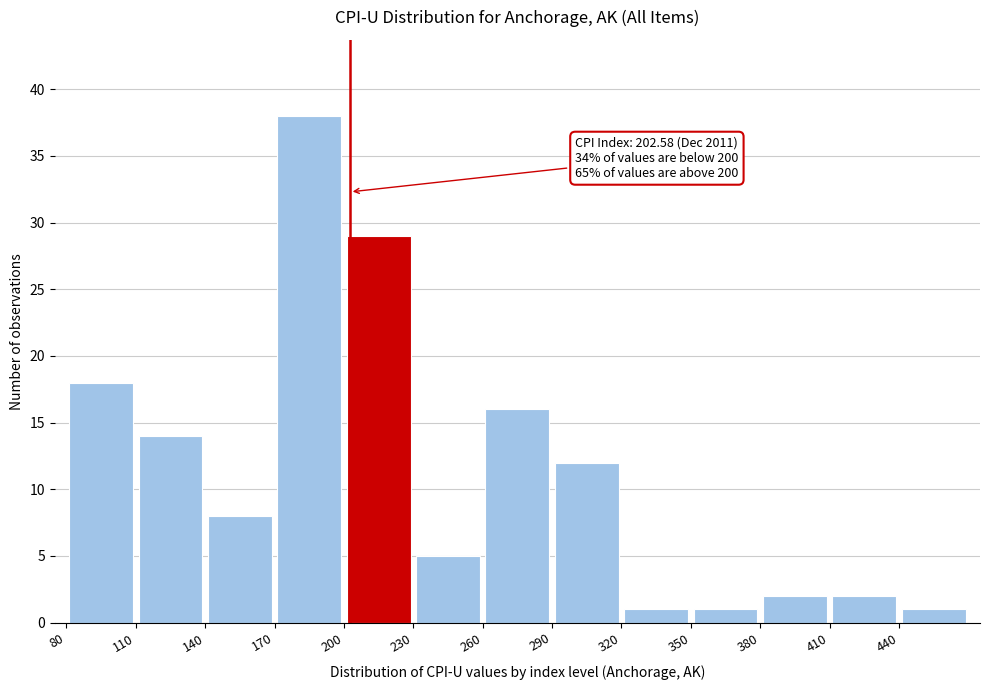

Over which range of the x-axis is the bar tallest?

170 to 200